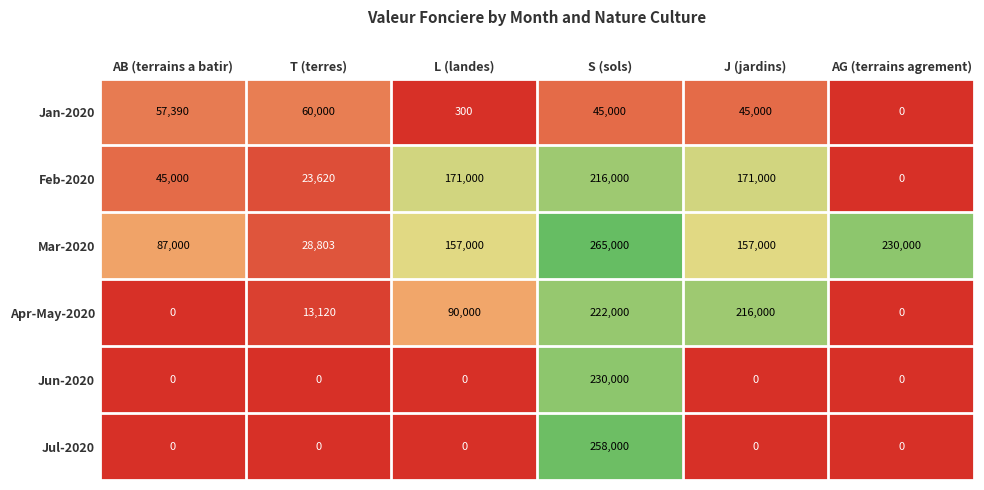

Which category has the highest value across all series?

S (sols)